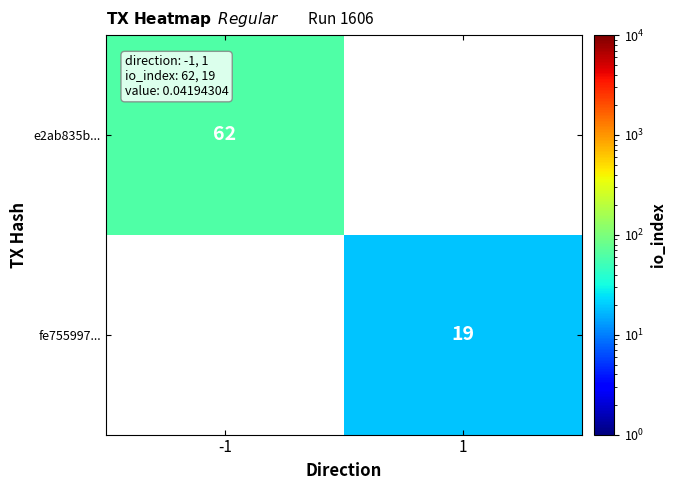

Is it true that fe755997... equals 5 at 1?

False